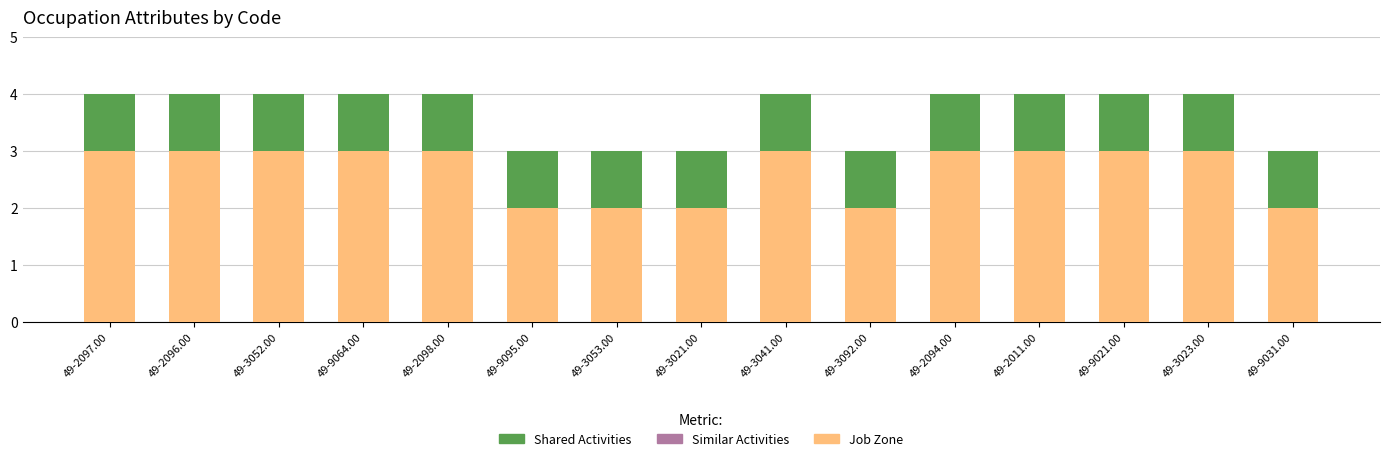

Is it true that Job Zone equals 2 at 49-2096.00?

False